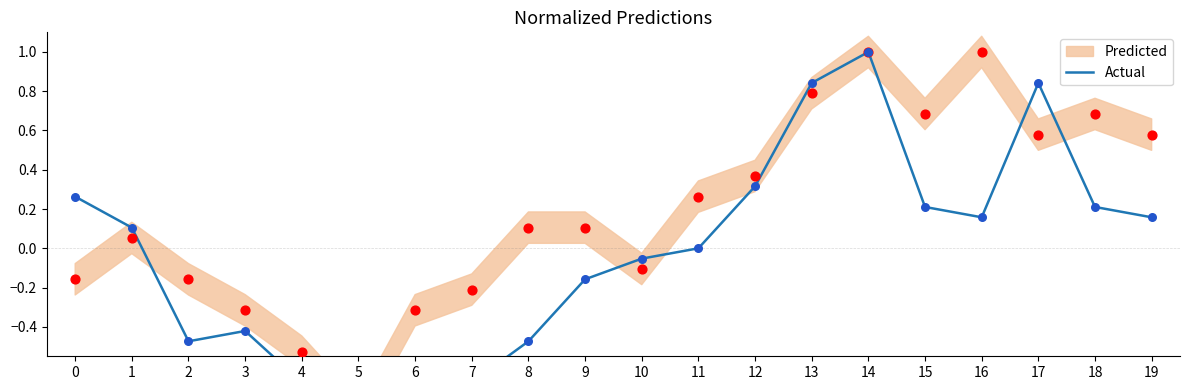

Between 1 and 14, which is larger?

14